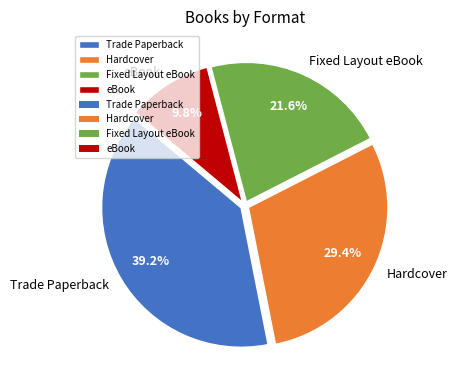

Does any single category account for the majority?

No